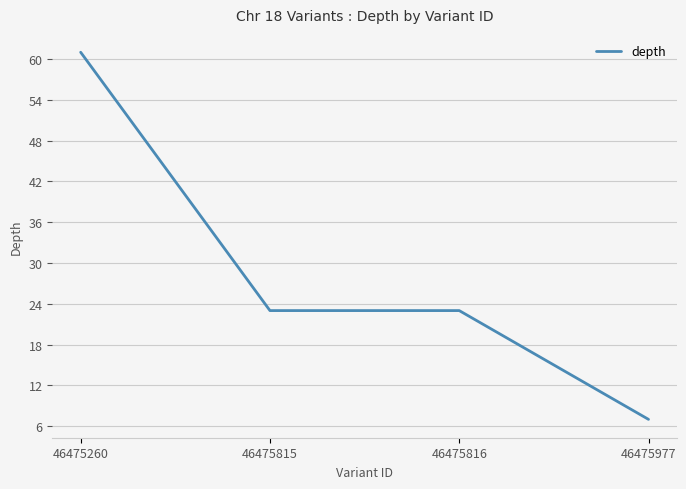

What is the difference between the values at 46475977 and 46475260?

54